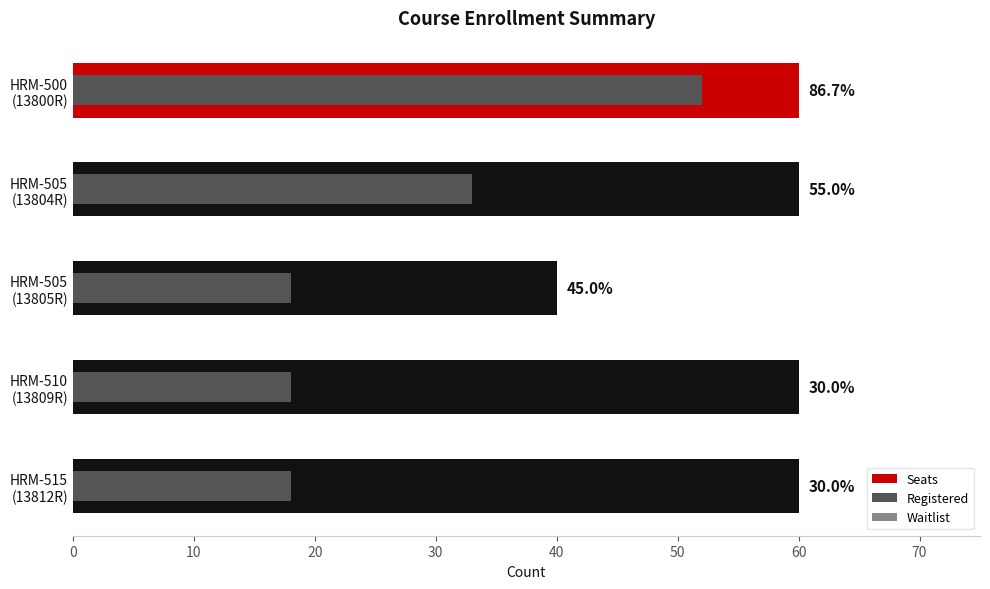

Rank the series by their average value, from lowest to highest.

Waitlist, Registered, Seats